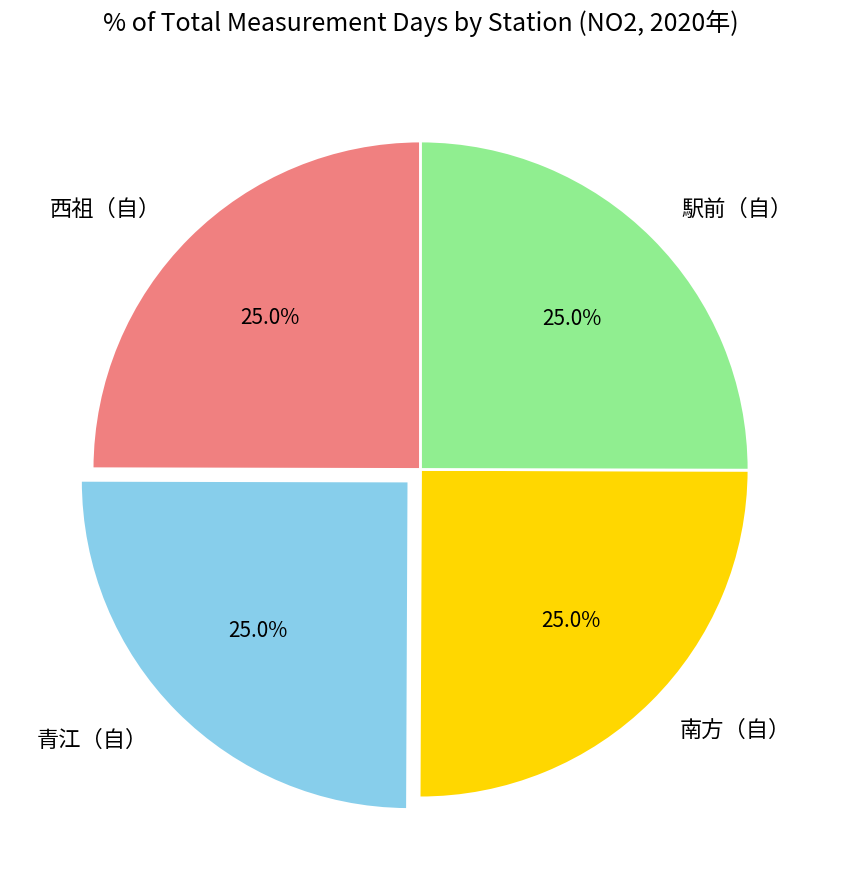

To the nearest percent, what is the average slice percentage?

25%